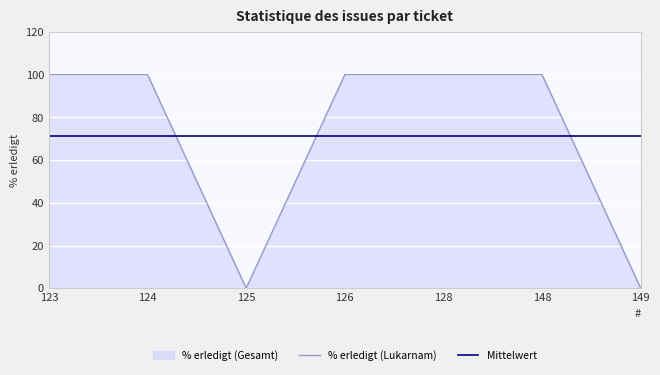

What is the highest value of the % erledigt (Lukarnam) series?

100.0